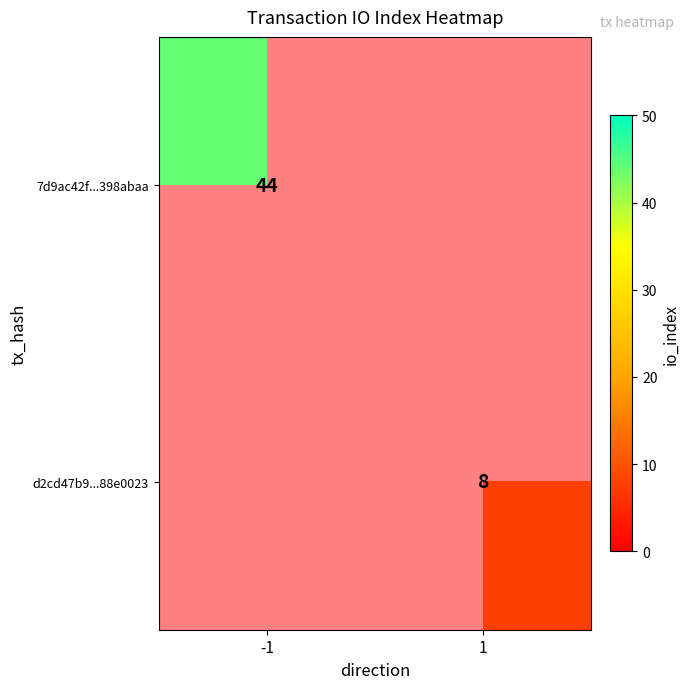

Is it true that d2cd47b9...88e0023 equals 11 at 1?

False